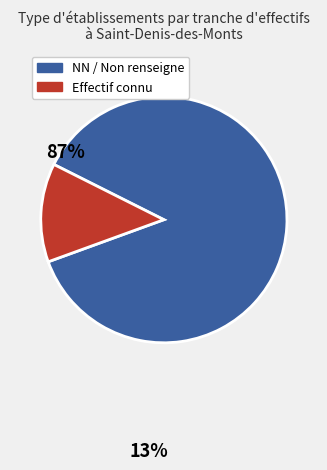

Which category accounts for the majority?

NN / Non renseigne